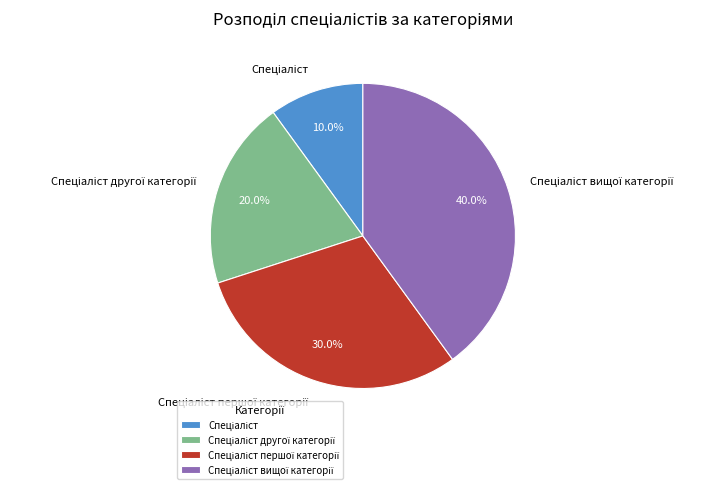

To the nearest percent, what percentage of the pie is Спеціаліст першої категорії?

30%